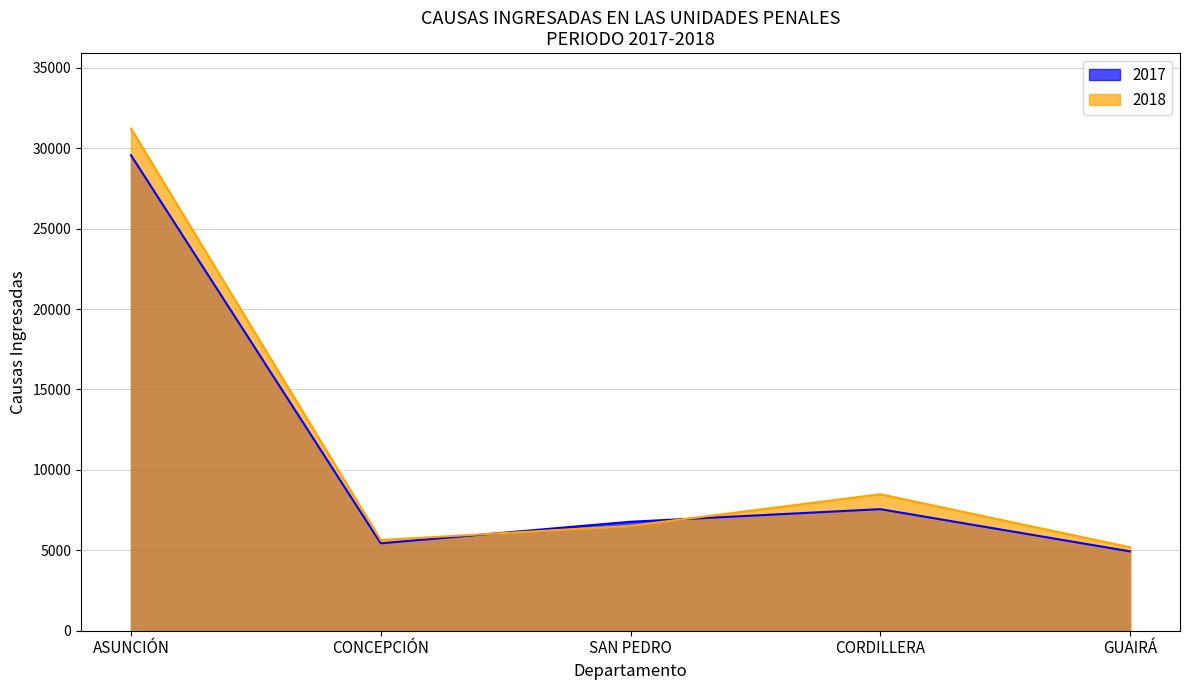

Where do 2017 and 2018 first cross each other?

CONCEPCIÓN and SAN PEDRO